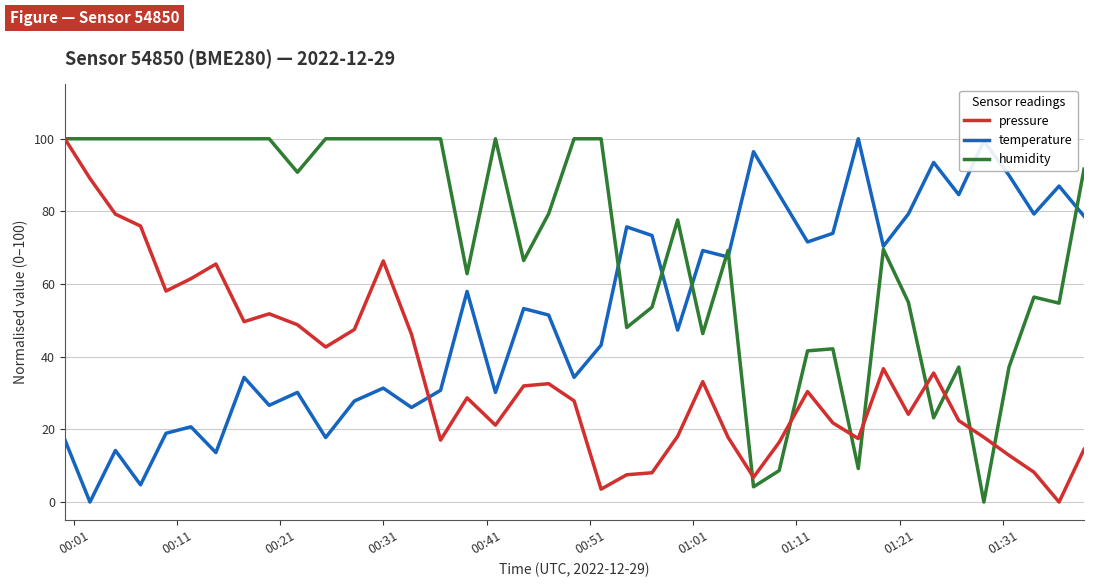

Rank the series by their average value, from lowest to highest.

pressure, temperature, humidity